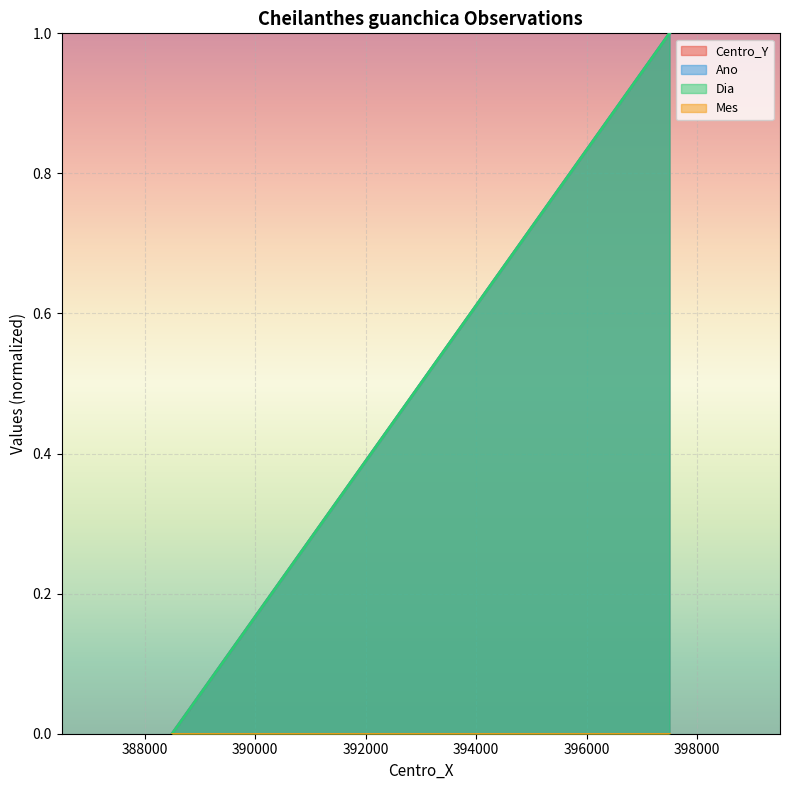

Which series has the widest spread of values?

Centro_Y